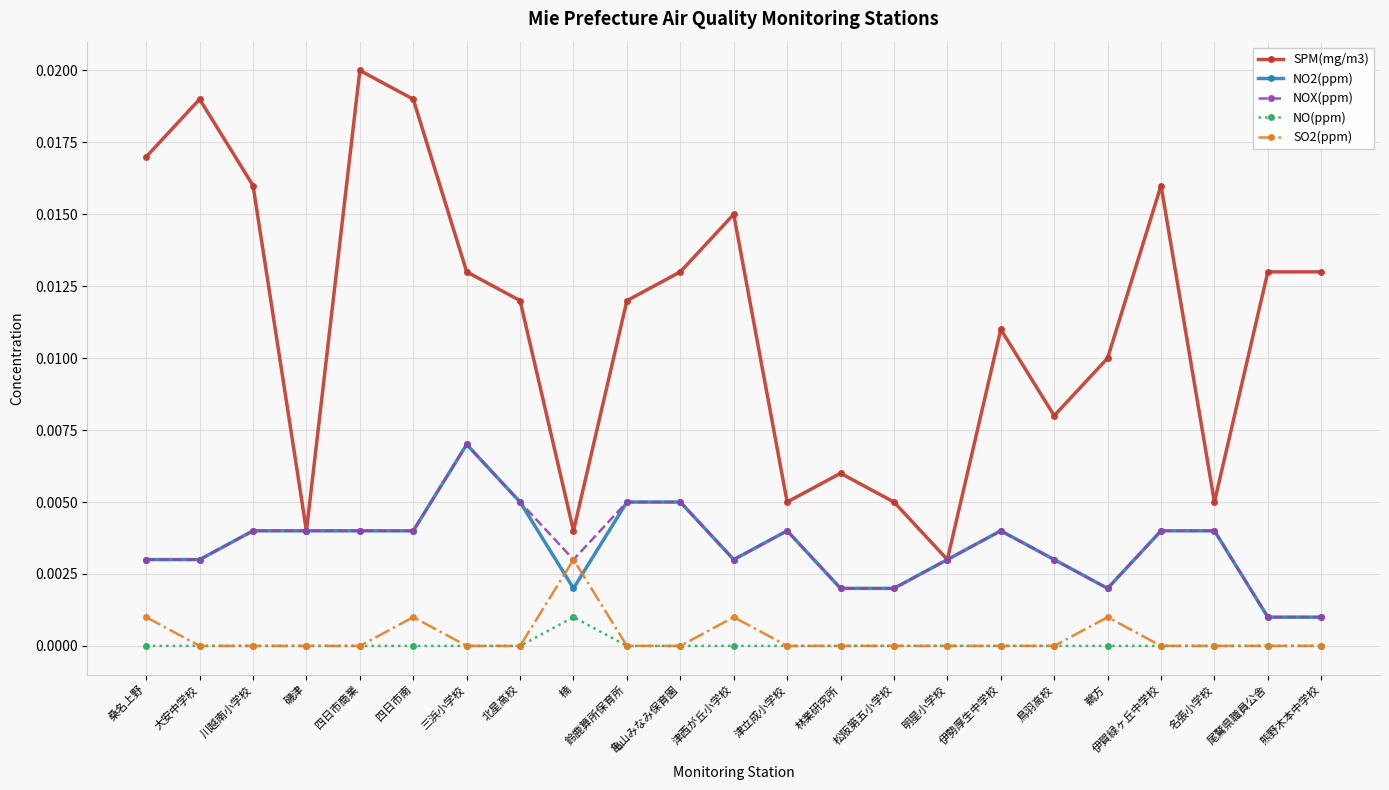

True or false: NO2(ppm) has more than 2 points higher than both neighbors.

True